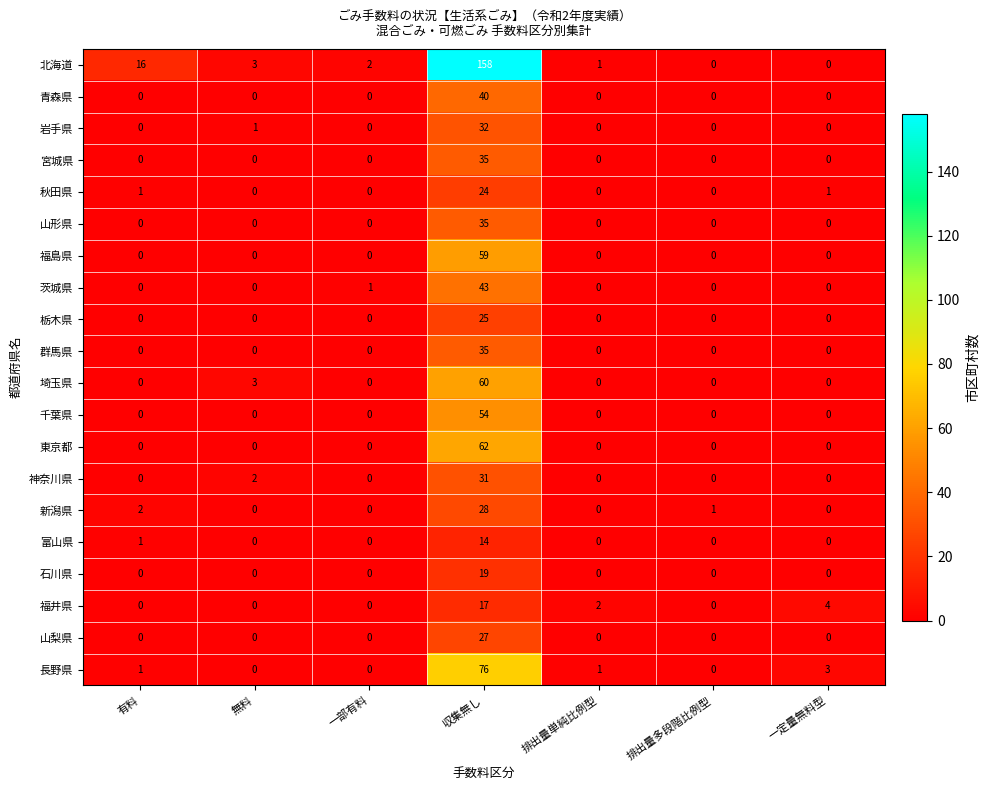

What is the difference between the maximum and minimum values in the 神奈川県 series?

31